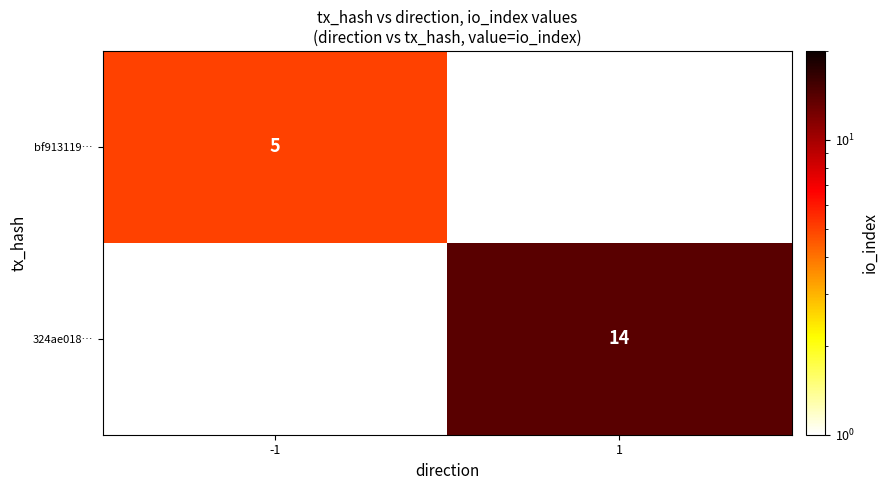

Is it true that bf913119… equals 8.2 at -1?

False